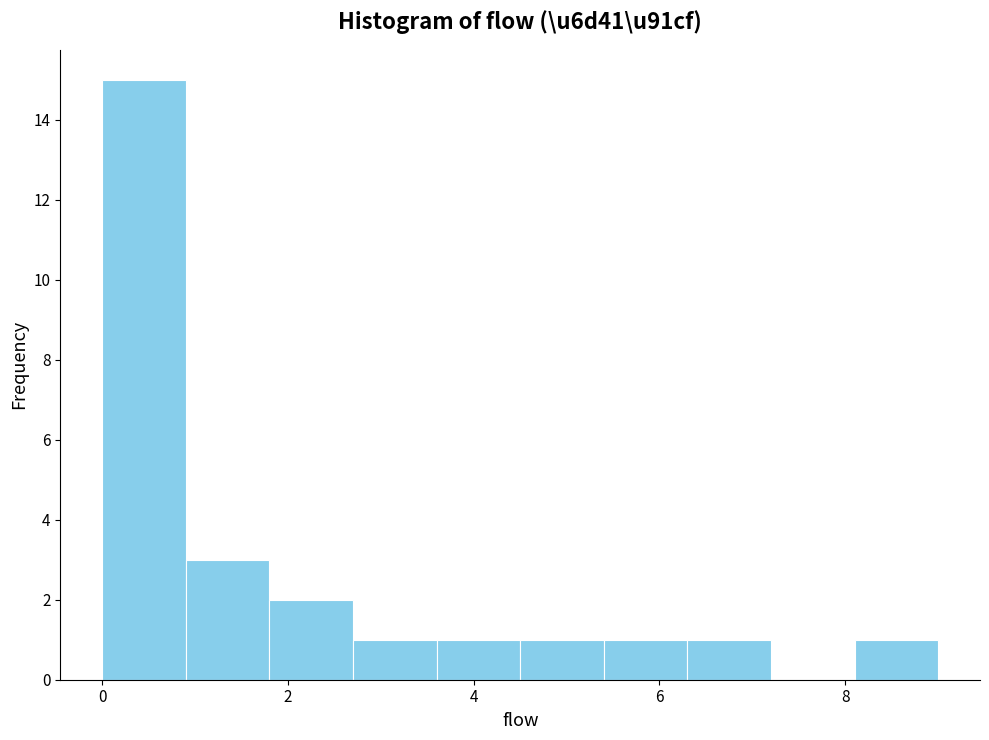

Which range on the x-axis has the tallest bar?

0.0 to 0.9